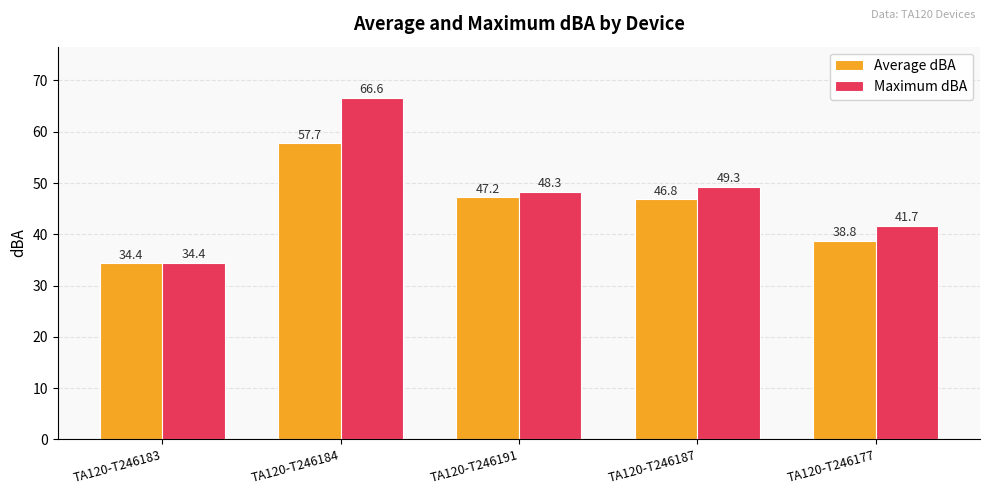

At TA120-T246191, list the series in order from smallest to largest.

Average dBA, Maximum dBA